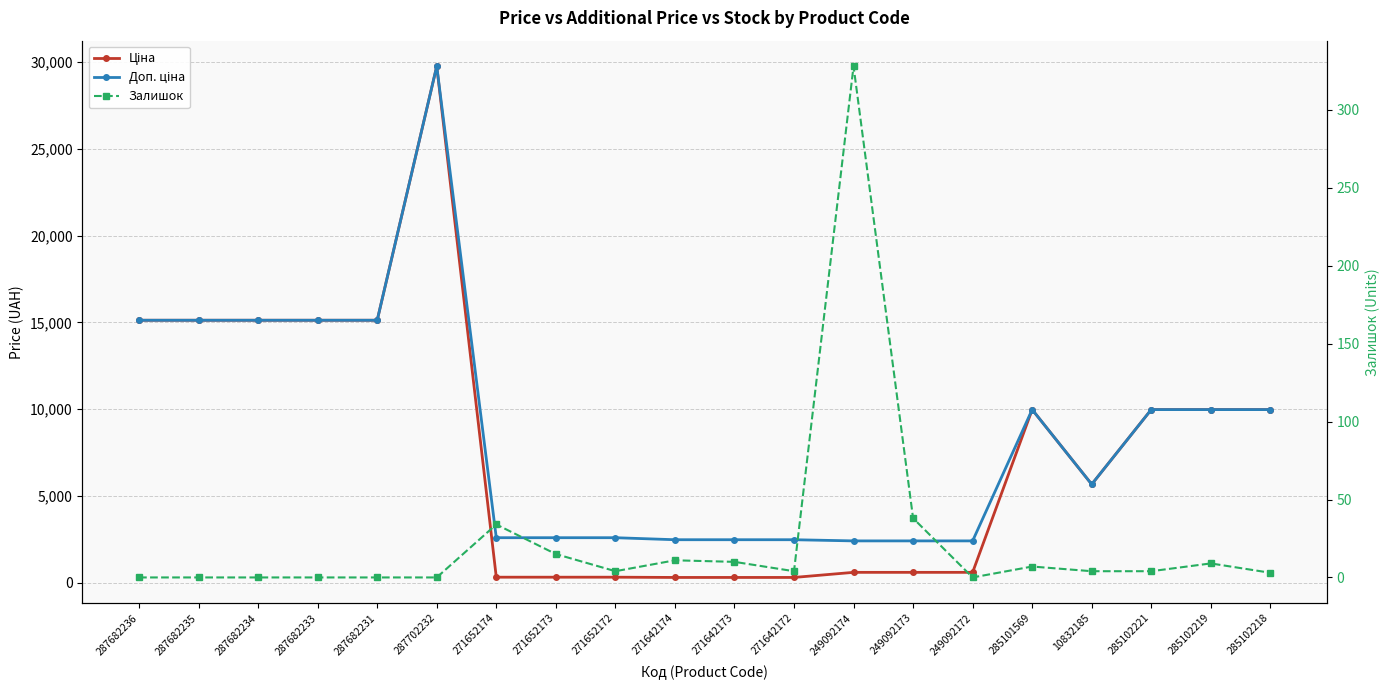

Read the Доп. ціна value at 249092173.

2414.8